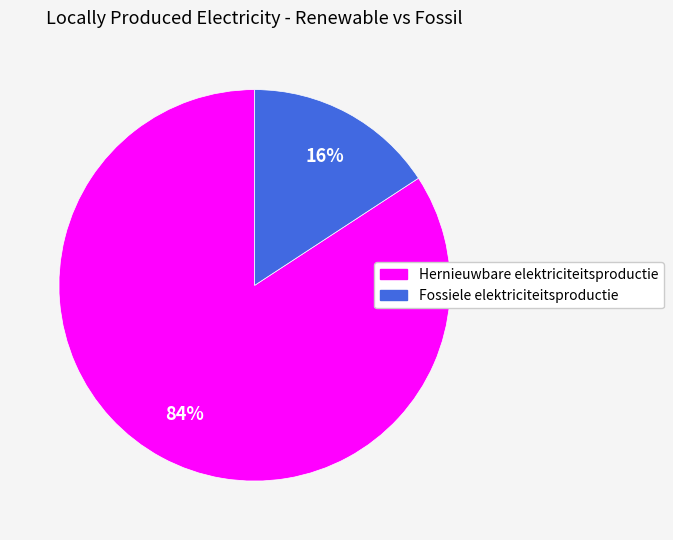

True or false: Fossiele elektriciteitsproductie accounts for 16% of the total.

True